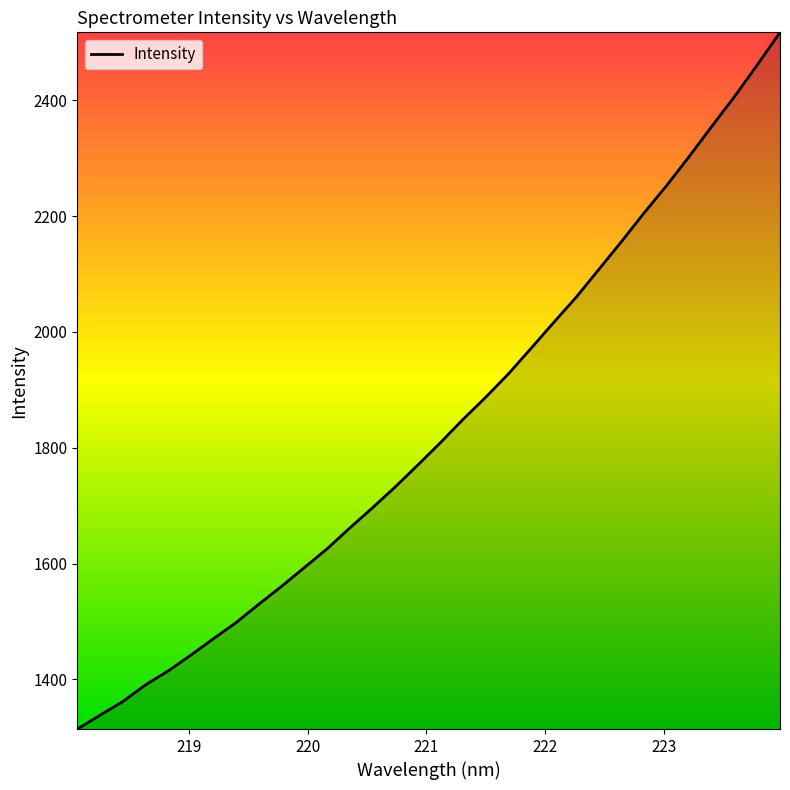

What is the maximum value shown in the chart?

2517.5